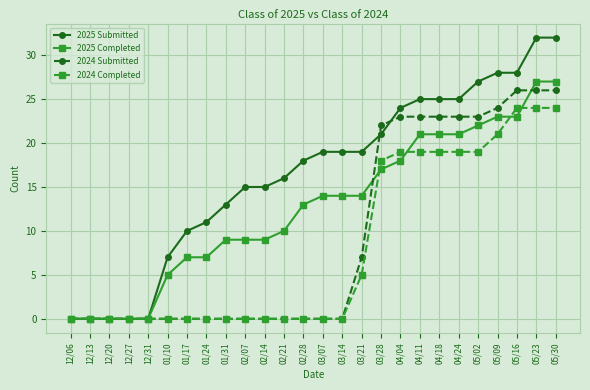

How many lines are shown in the chart?

4